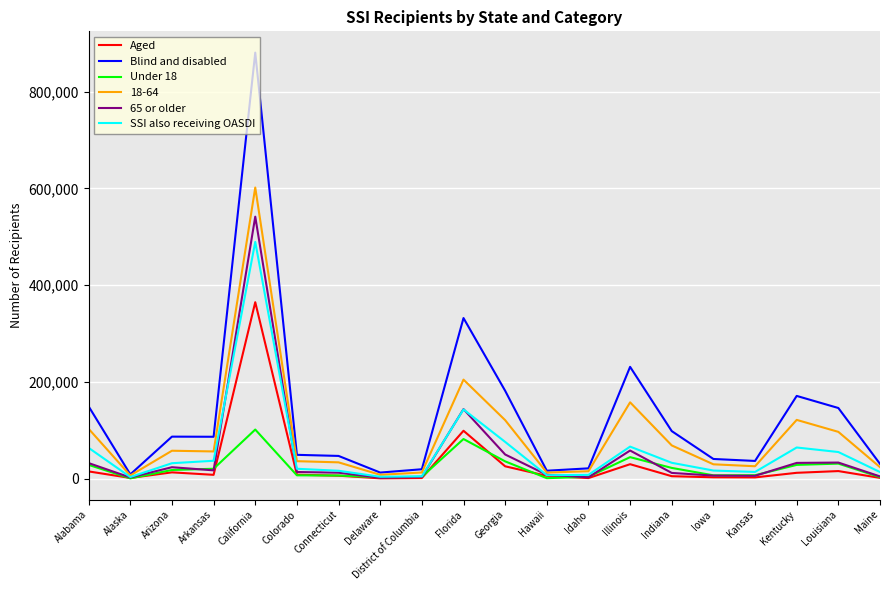

At which label is SSI also receiving OASDI closest to 246764?

Florida